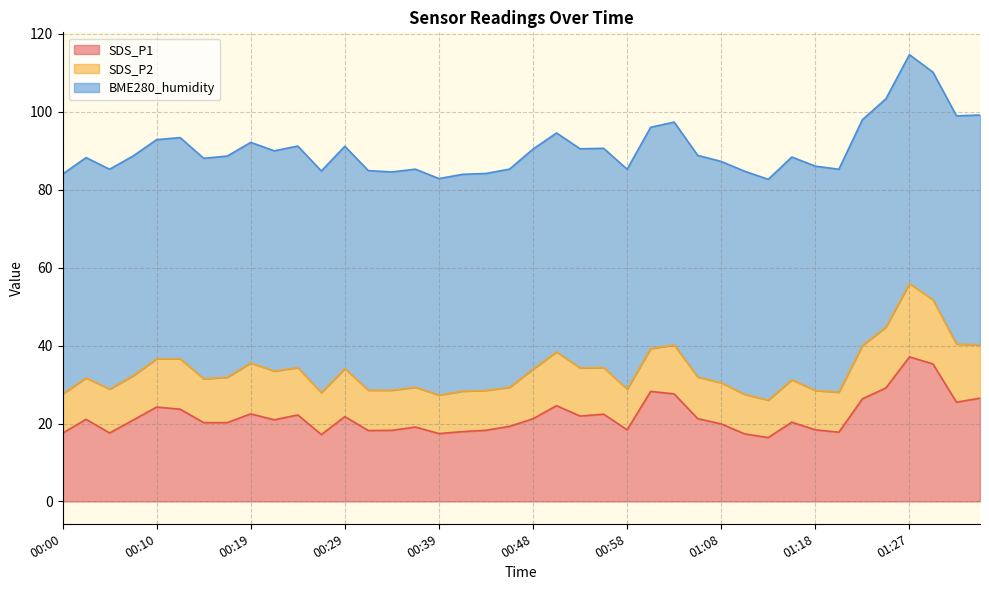

Which series has the largest total across all categories?

BME280_humidity